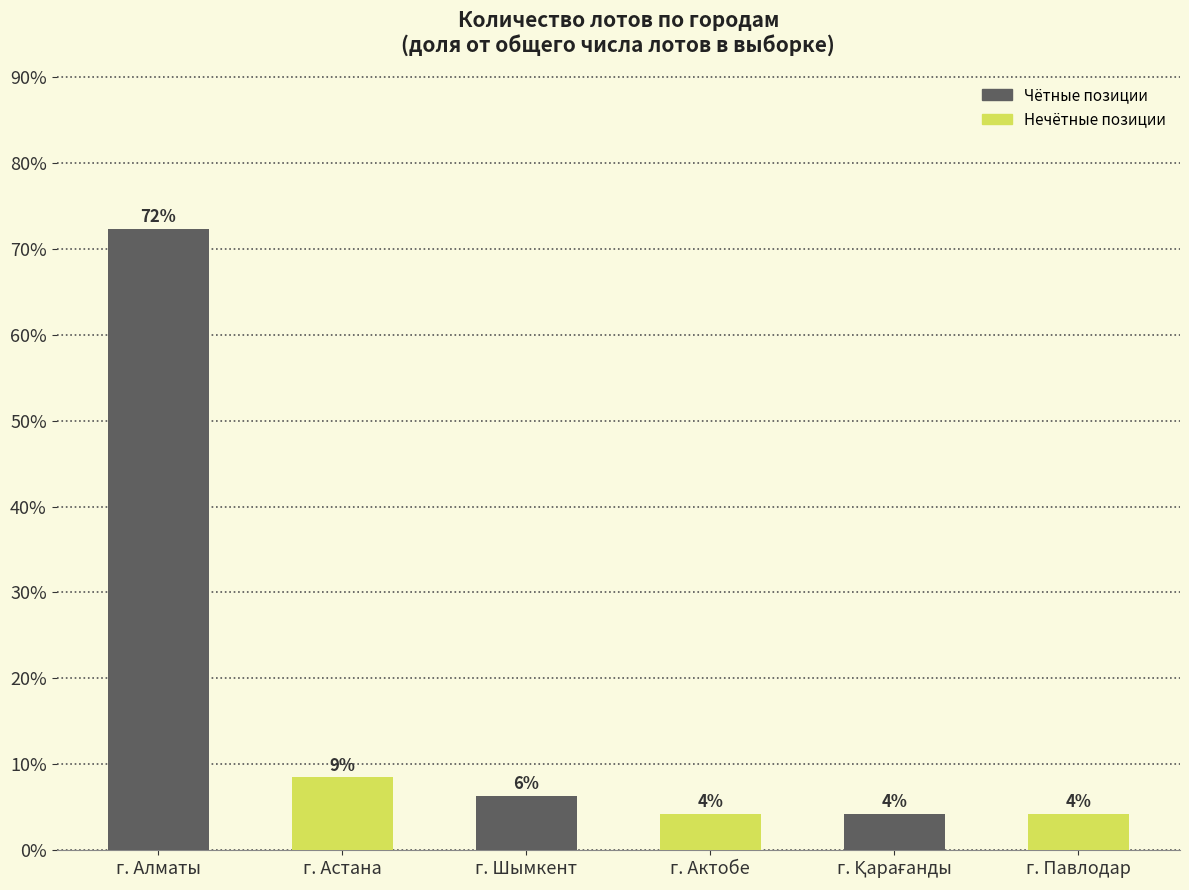

Rank the categories by value from highest to lowest.

г. Алматы, г. Астана, г. Шымкент, г. Актобе, г. Қарағанды, г. Павлодар